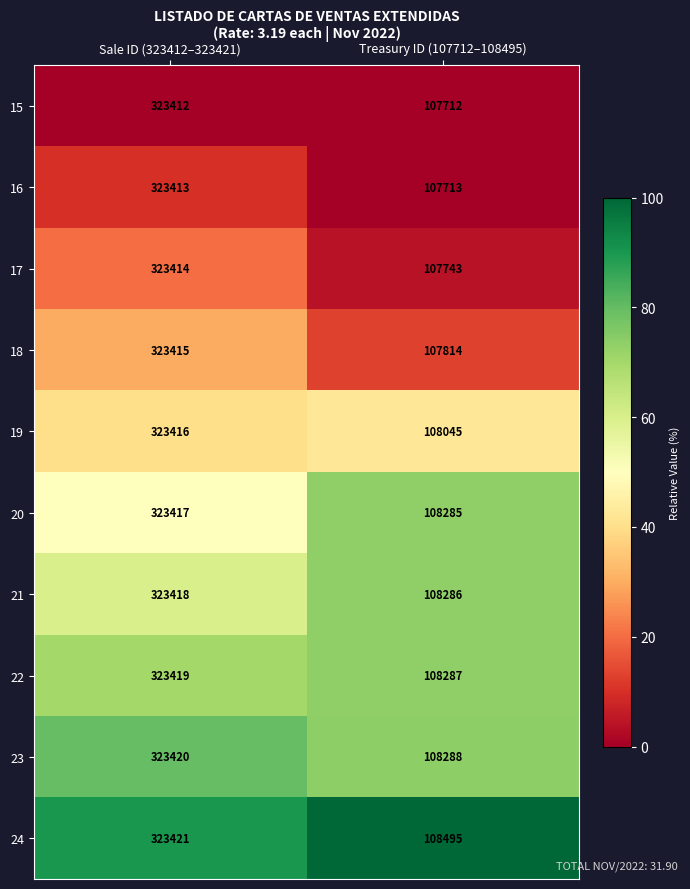

Reading left to right, extract all data points from this chart.

15: 323412	107712
16: 323413	107713
17: 323414	107743
18: 323415	107814
19: 323416	108045
20: 323417	108285
21: 323418	108286
22: 323419	108287
23: 323420	108288
24: 323421	108495